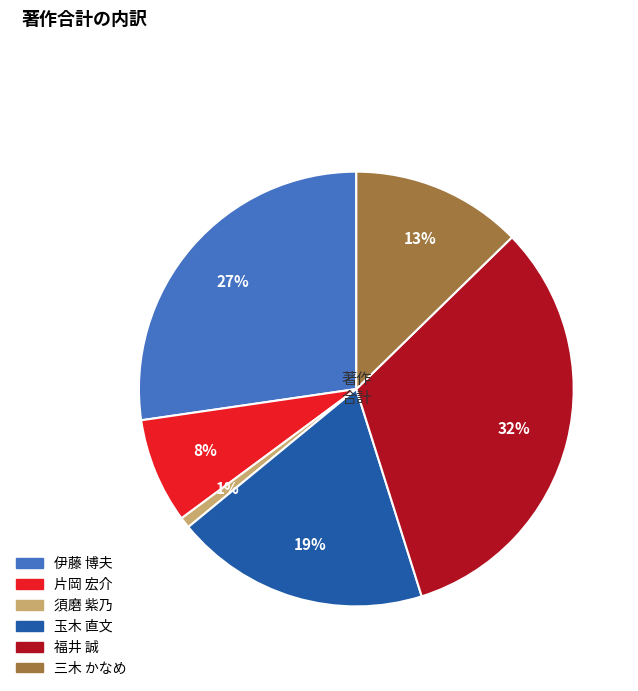

Do 三木 かなめ and 玉木 直文 together represent more than half of the pie?

No